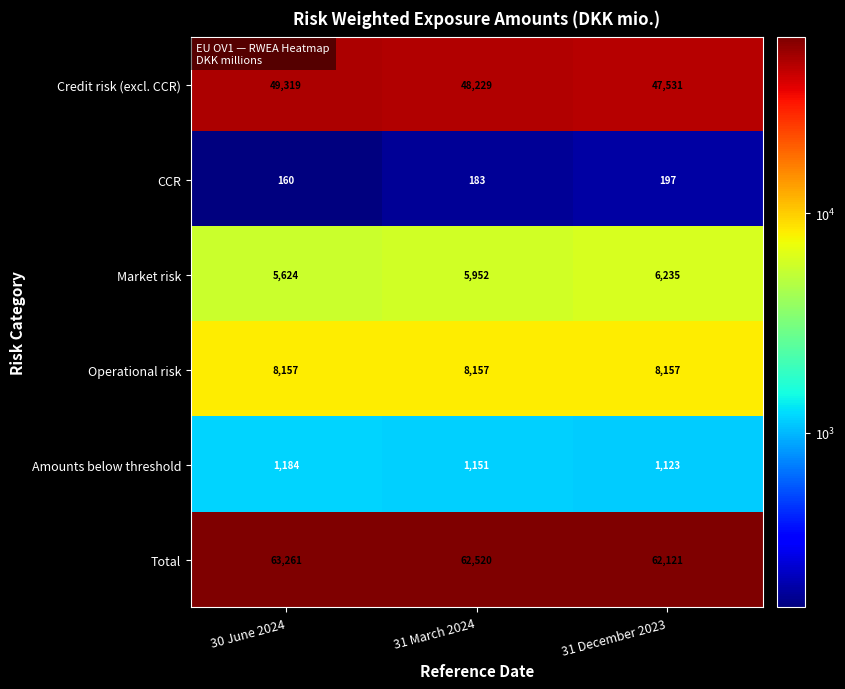

Which series has the widest spread of values?

Credit risk (excl. CCR)